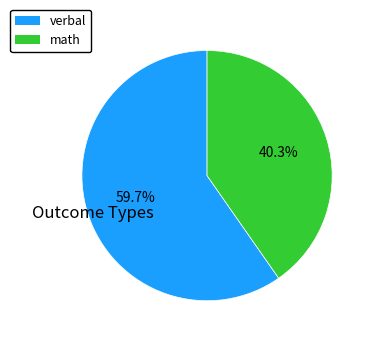

What is the smallest slice in the pie chart?

math